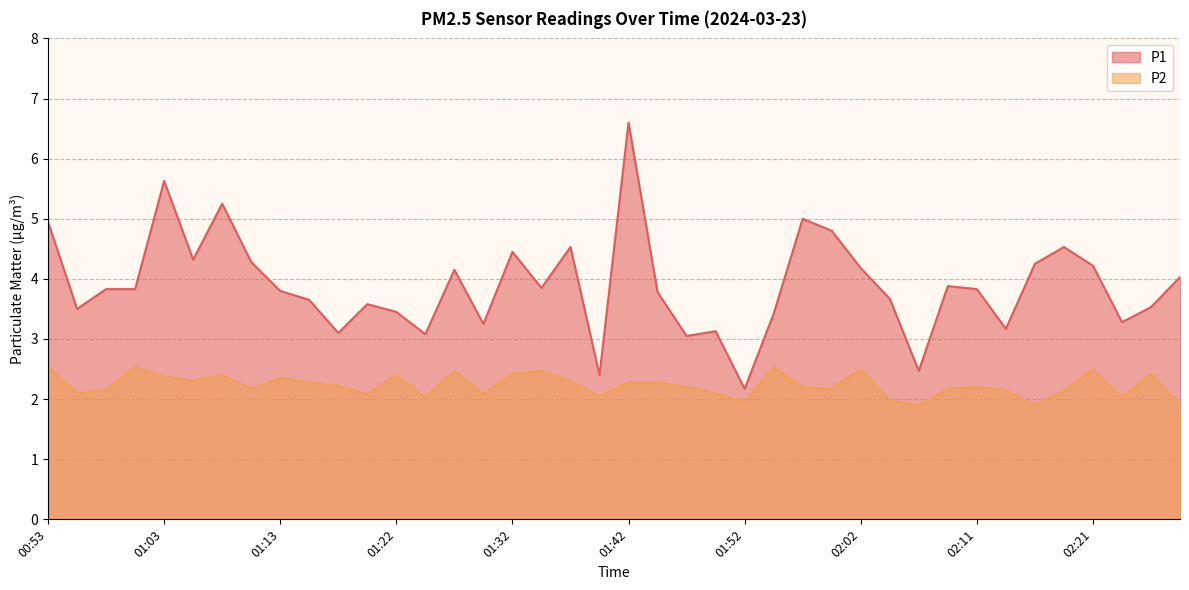

What is the approximate value of P2 at 01:17?

2.2